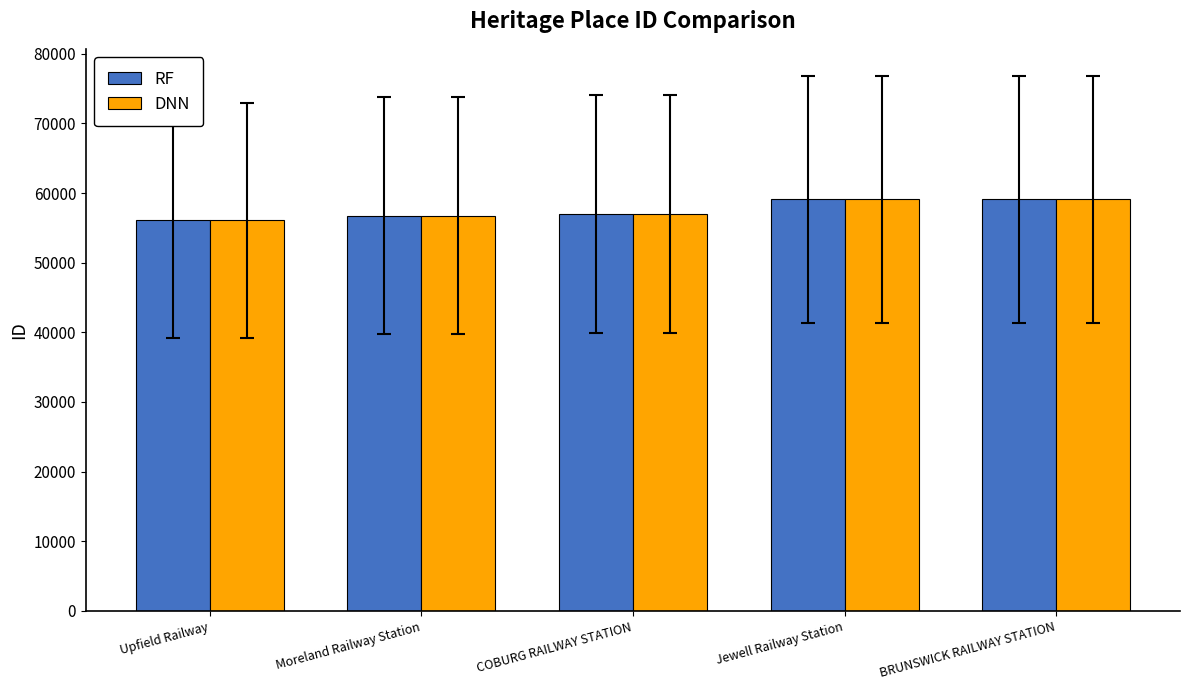

Read the RF value at BRUNSWICK RAILWAY STATION.

59129